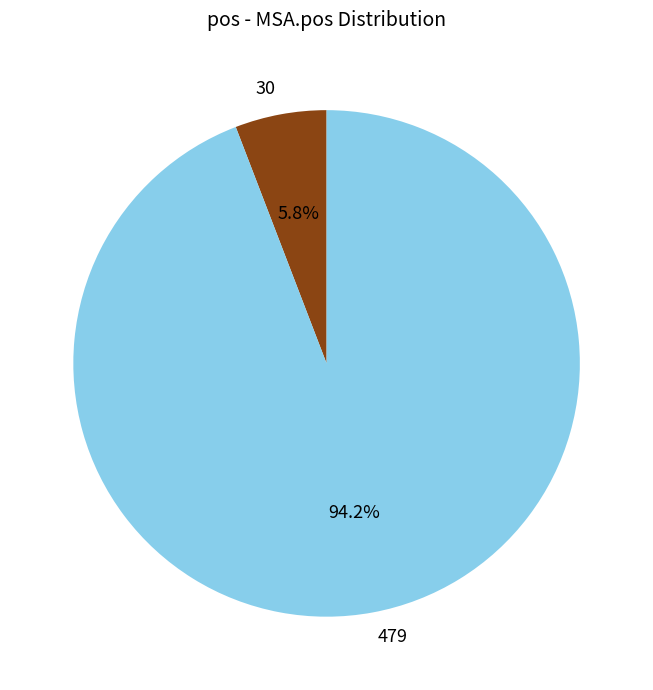

What portion of the pie excludes 30?

94.2%